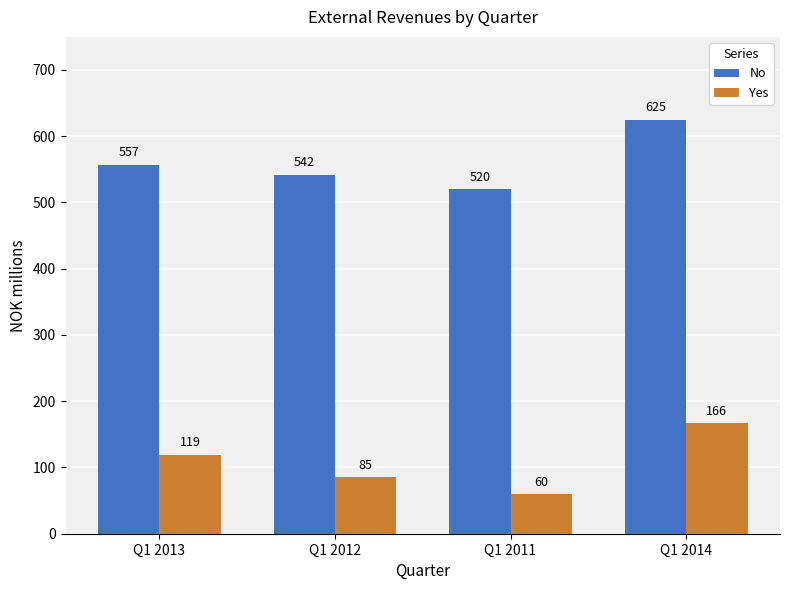

What is the maximum value for No?

625.0